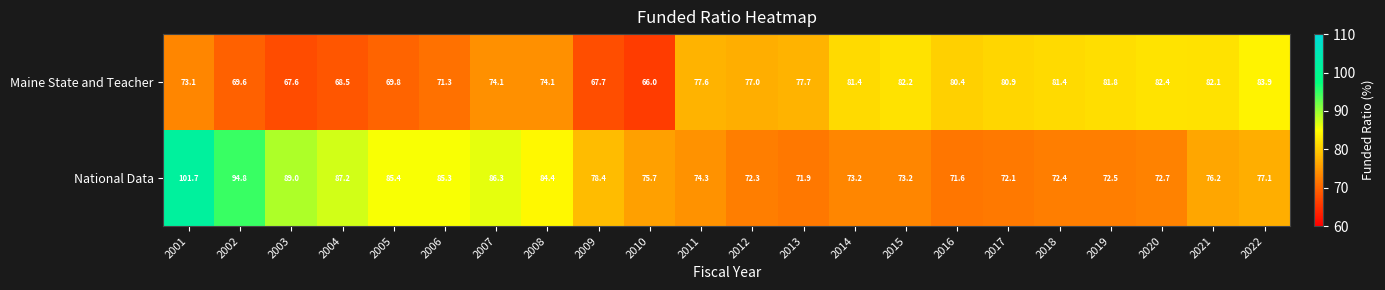

Which series has the widest spread of values?

National Data